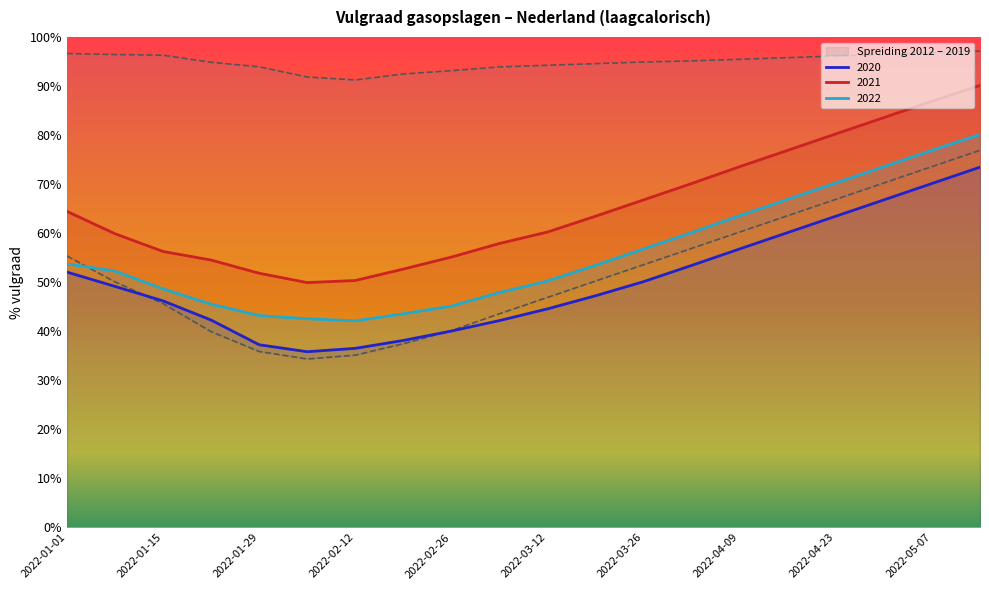

After their last crossing, which series has the higher values: 2022 or Spreiding 2012 – 2019 (min)?

2022